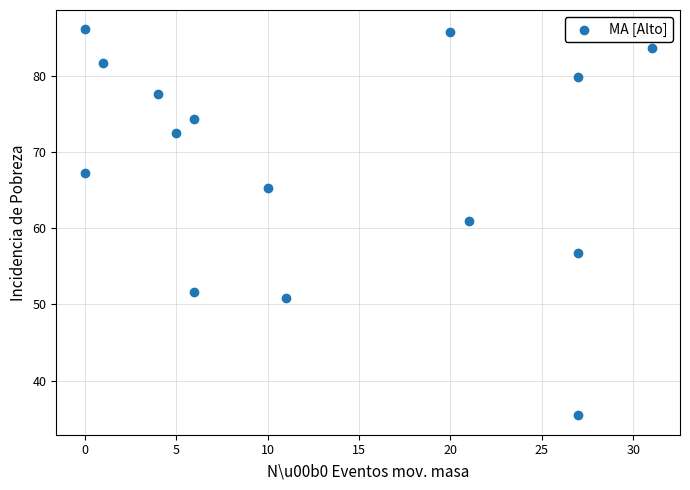

What Y value in the scatter plot is closest to 60?

61.0